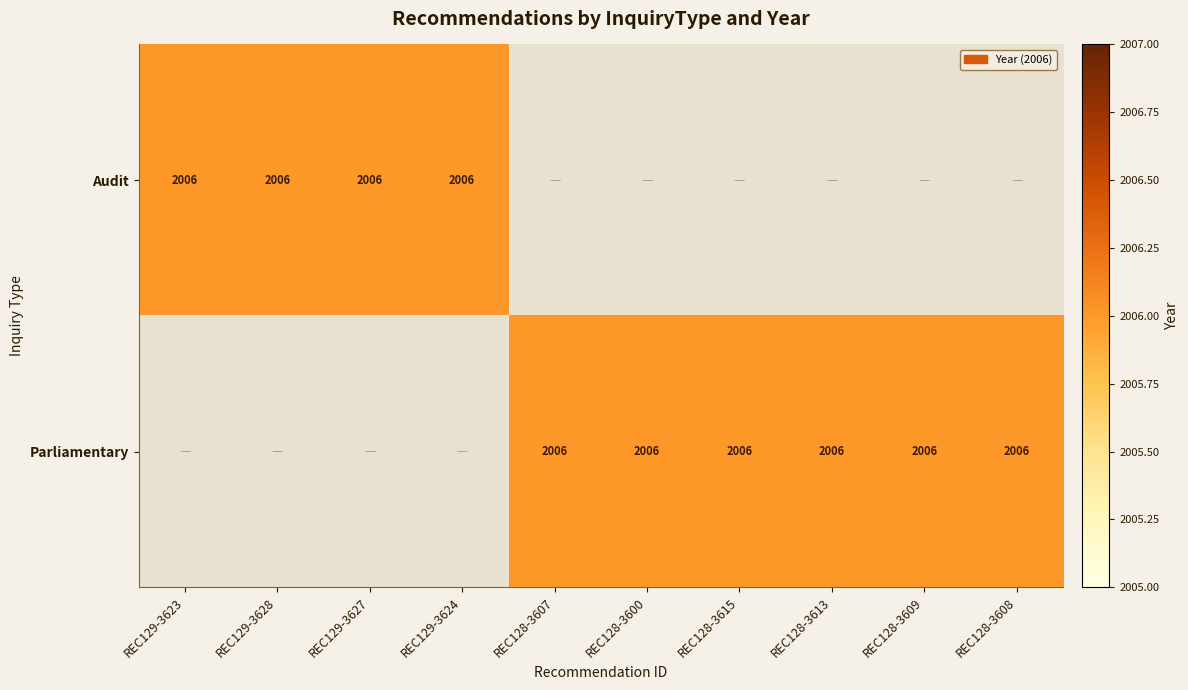

True or false: Parliamentary has a value of 0 at REC129-3624.

True